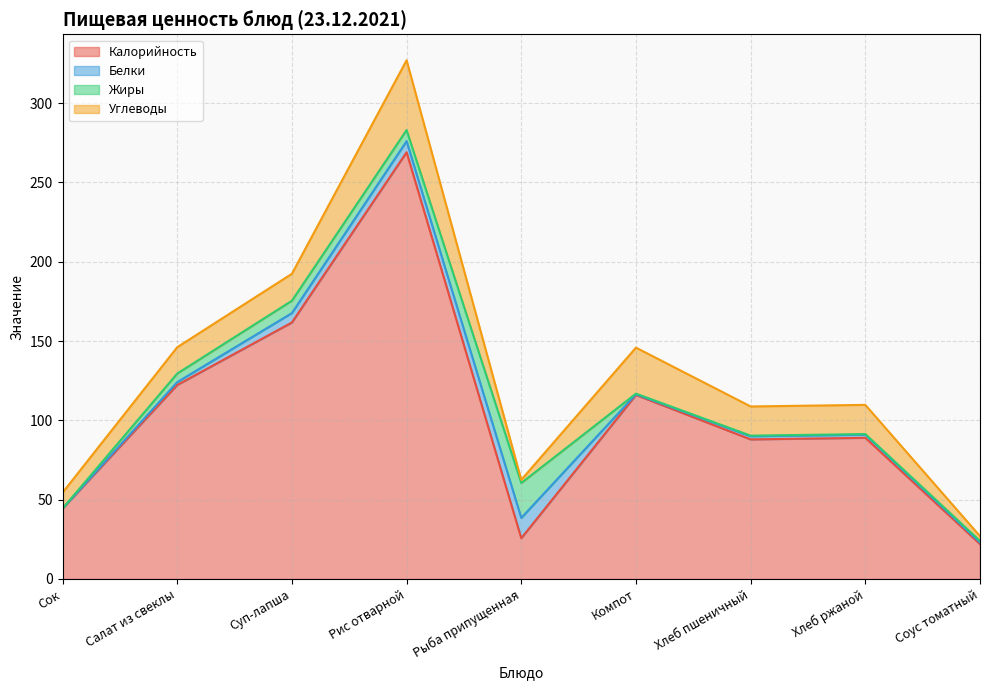

What is the difference between the second highest and minimum values in the Белки series?

7.0